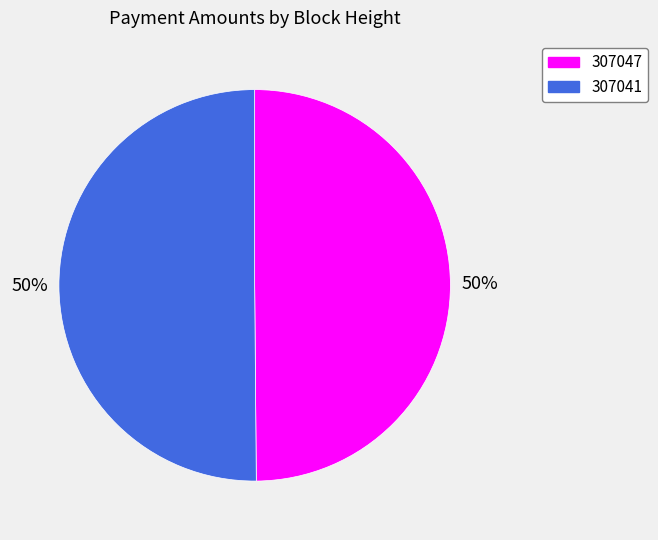

True or false: 307041 accounts for 38% of the total.

False